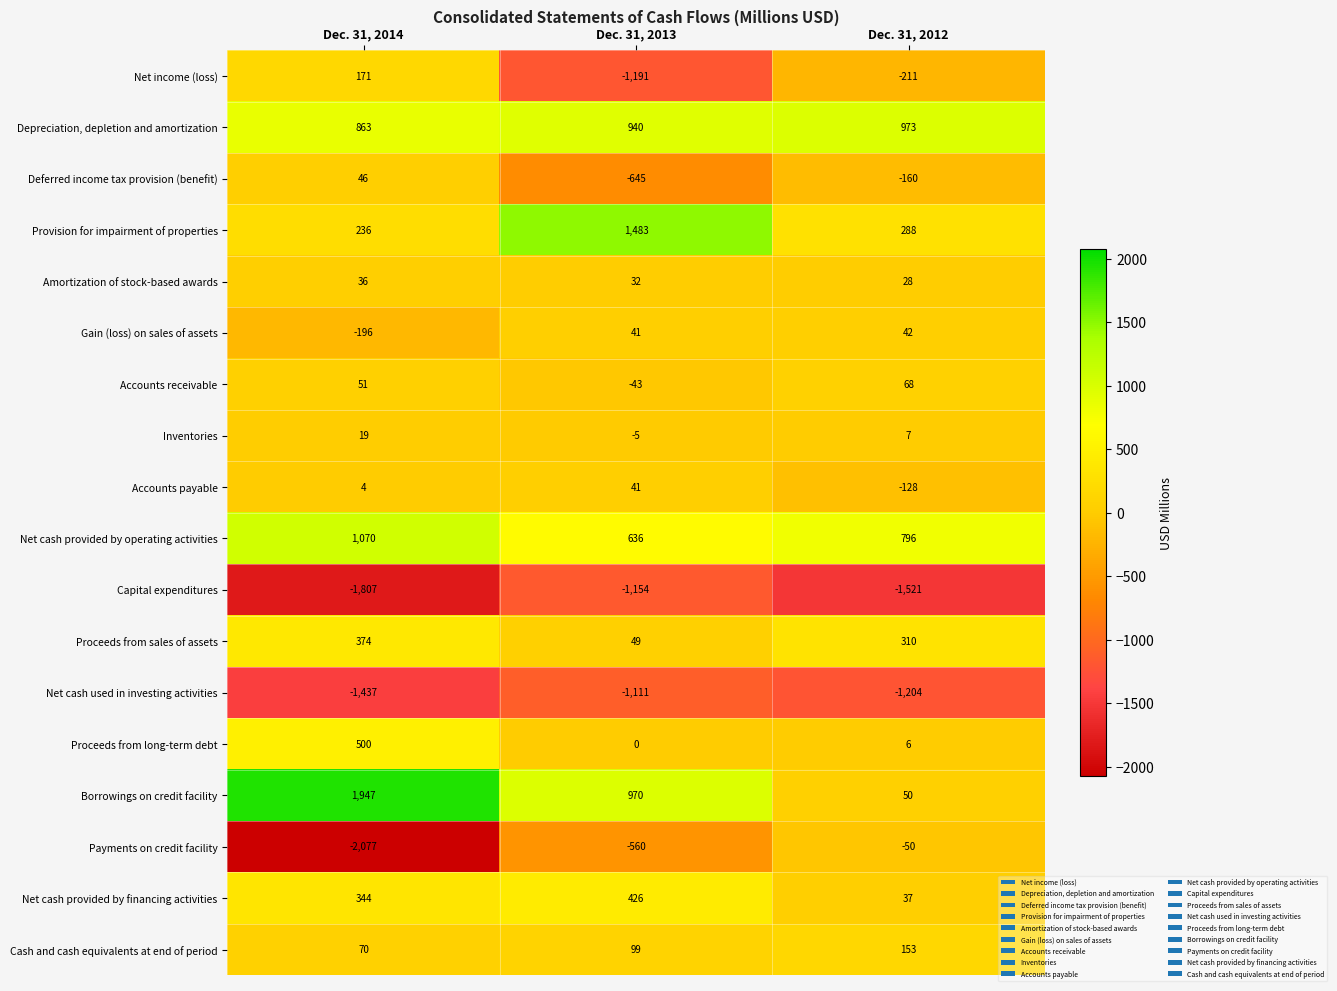

What is the difference between the Net income (loss) values at Dec. 31, 2014 and Dec. 31, 2012?

382